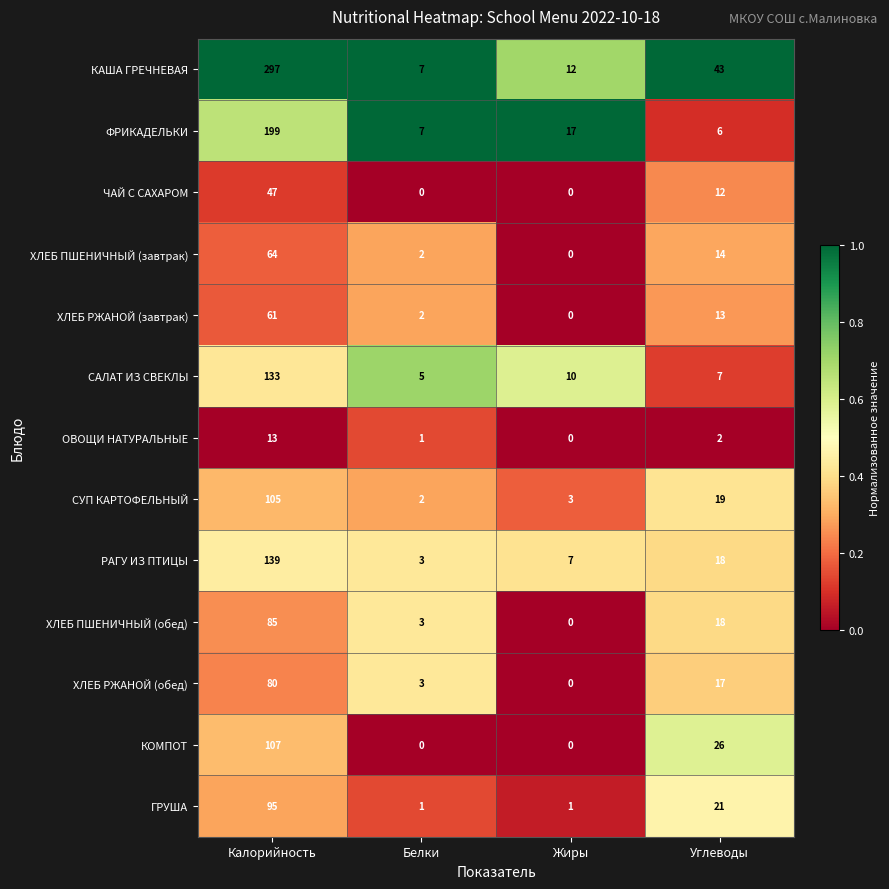

What is the sum of the ХЛЕБ РЖАНОЙ (завтрак) values at Углеводы and Калорийность?

74